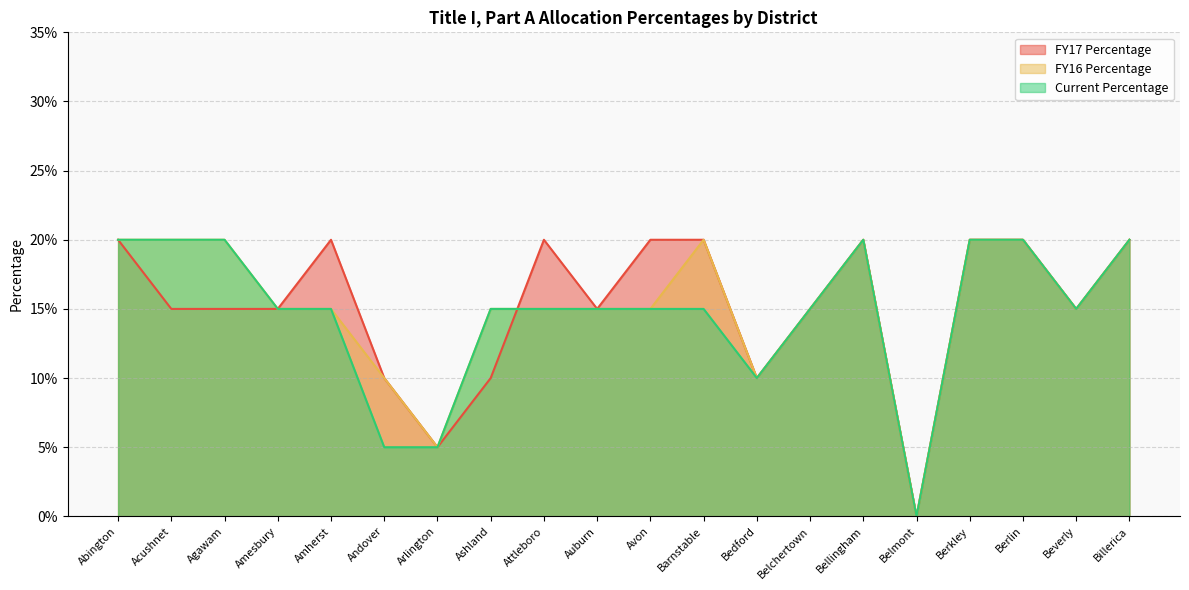

Reading right to left, what are all the values shown in this chart?

FY17 Percentage: Billerica=0.2	Beverly=0.1	Berlin=0.2	Berkley=0.2	Belmont=0.0	Bellingham=0.2	Belchertown=0.1	Bedford=0.1	Barnstable=0.2	Avon=0.2	Auburn=0.1	Attleboro=0.2	Ashland=0.1	Arlington=0.1	Andover=0.1	Amherst=0.2	Amesbury=0.1	Agawam=0.1	Acushnet=0.1	Abington=0.2
FY16 Percentage: Billerica=0.2	Beverly=0.1	Berlin=0.2	Berkley=0.2	Belmont=0.0	Bellingham=0.2	Belchertown=0.1	Bedford=0.1	Barnstable=0.2	Avon=0.1	Auburn=0.1	Attleboro=0.1	Ashland=0.1	Arlington=0.1	Andover=0.1	Amherst=0.1	Amesbury=0.1	Agawam=0.2	Acushnet=0.2	Abington=0.2
Current Percentage: Billerica=0.2	Beverly=0.1	Berlin=0.2	Berkley=0.2	Belmont=0.0	Bellingham=0.2	Belchertown=0.1	Bedford=0.1	Barnstable=0.1	Avon=0.1	Auburn=0.1	Attleboro=0.1	Ashland=0.1	Arlington=0.1	Andover=0.1	Amherst=0.1	Amesbury=0.1	Agawam=0.2	Acushnet=0.2	Abington=0.2